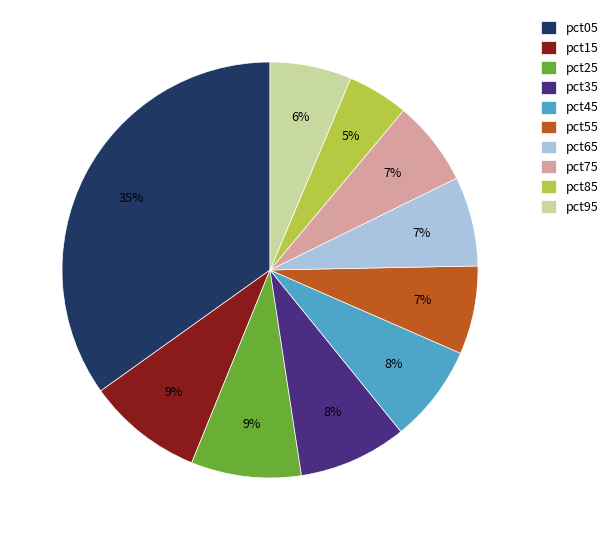

Is there any slice that represents more than half of the pie?

No